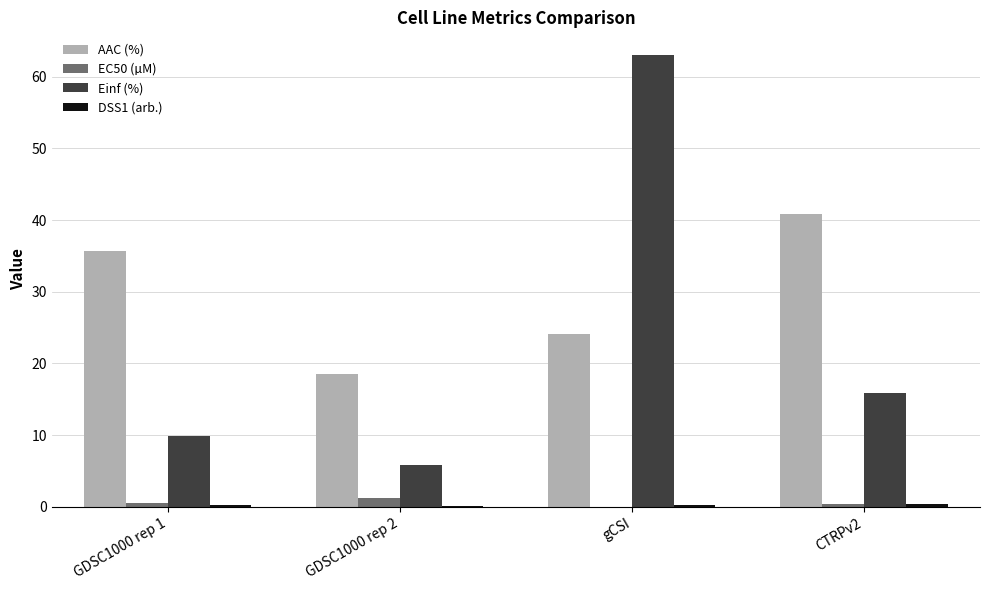

Are the bars grouped side by side (vs. stacked)?

Yes